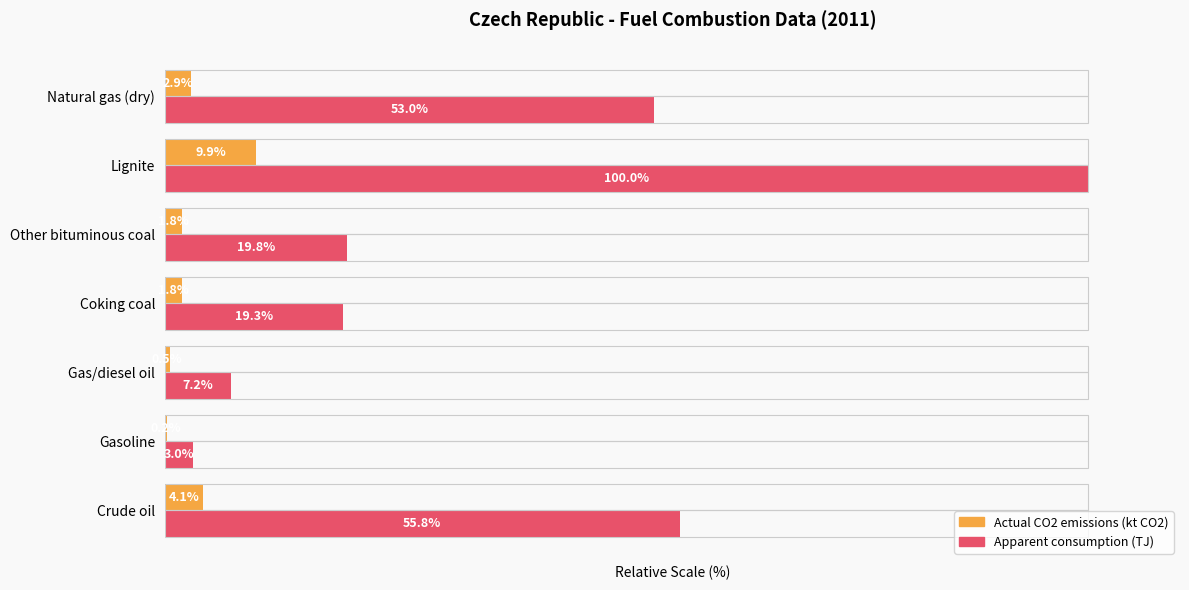

Which series has the largest total across all categories?

Apparent consumption (TJ)